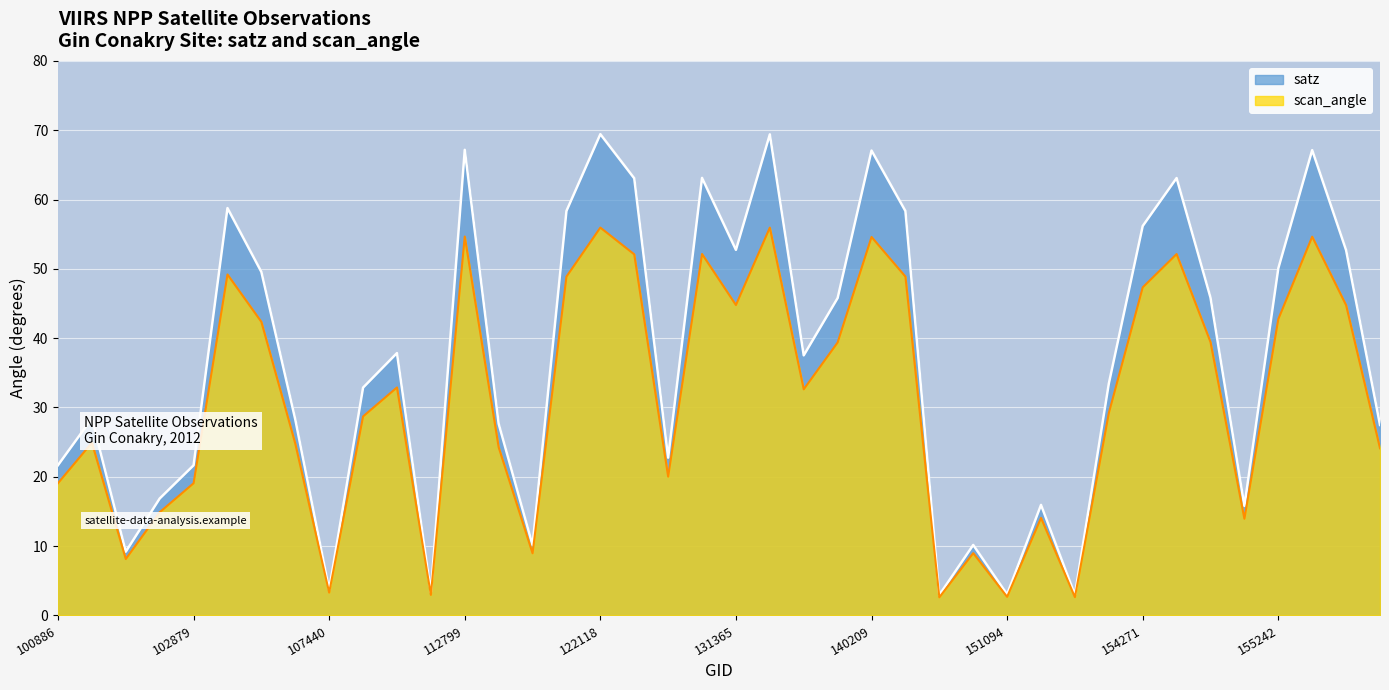

What is the sum of the satz values at 122129 and 100886?

84.7